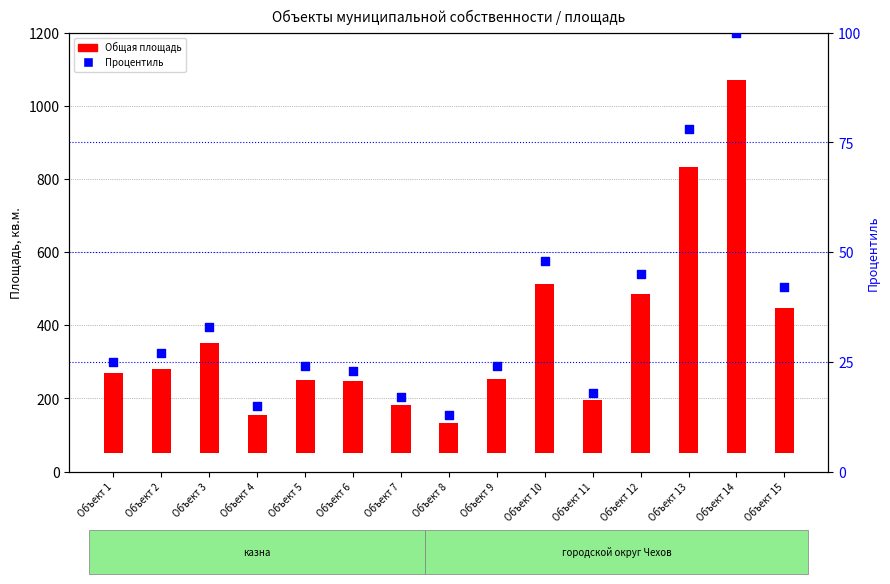

At which category is the sum across all series the highest?

Объект 14